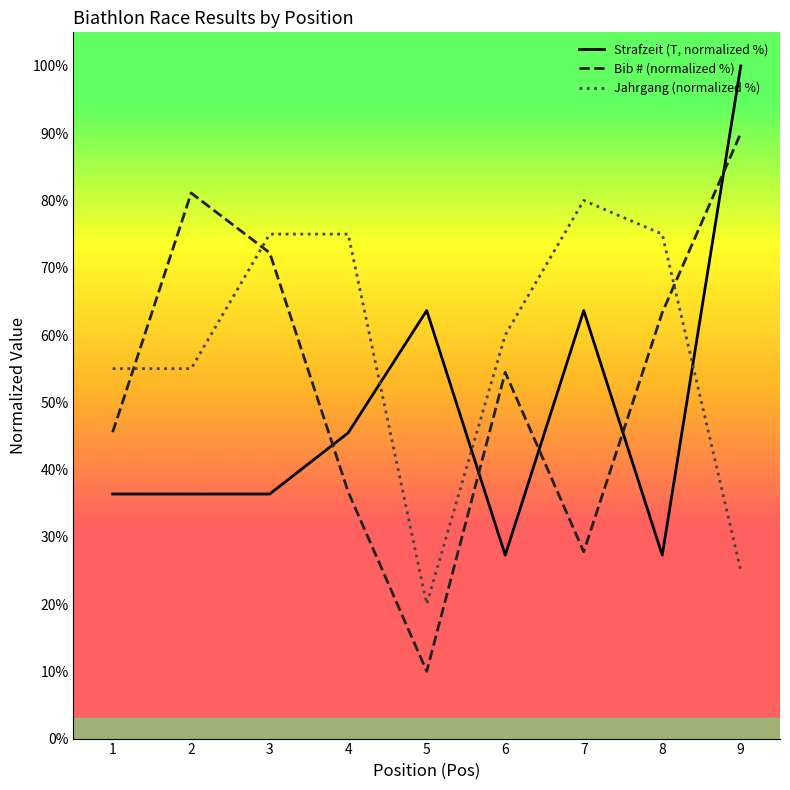

How many intersections are there between Bib (#) and Strafzeit (T)?

5